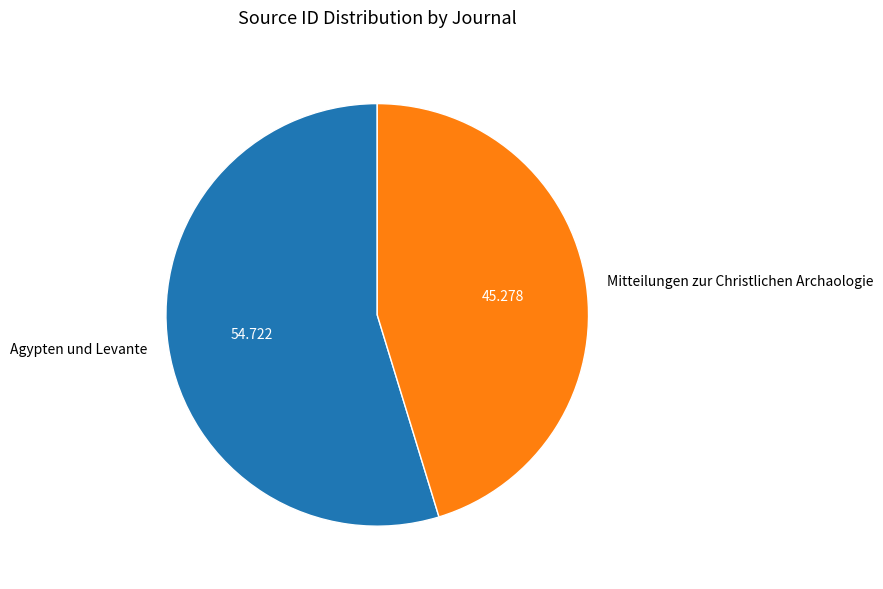

Which category has the biggest portion of the pie?

Agypten und Levante